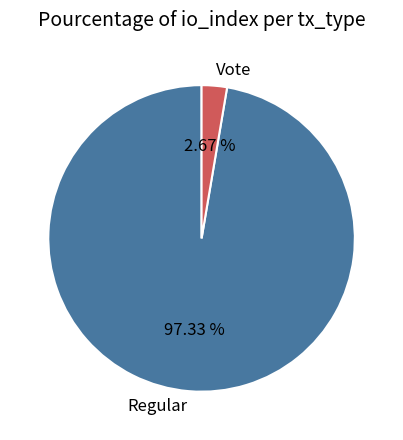

How many slices are in this pie chart?

2